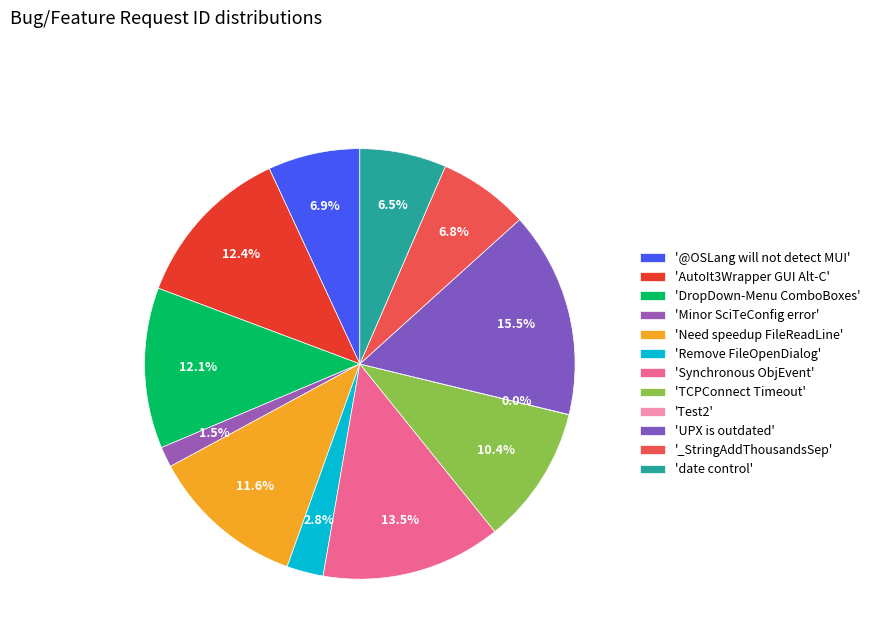

Which category has the biggest portion of the pie?

'UPX is outdated'